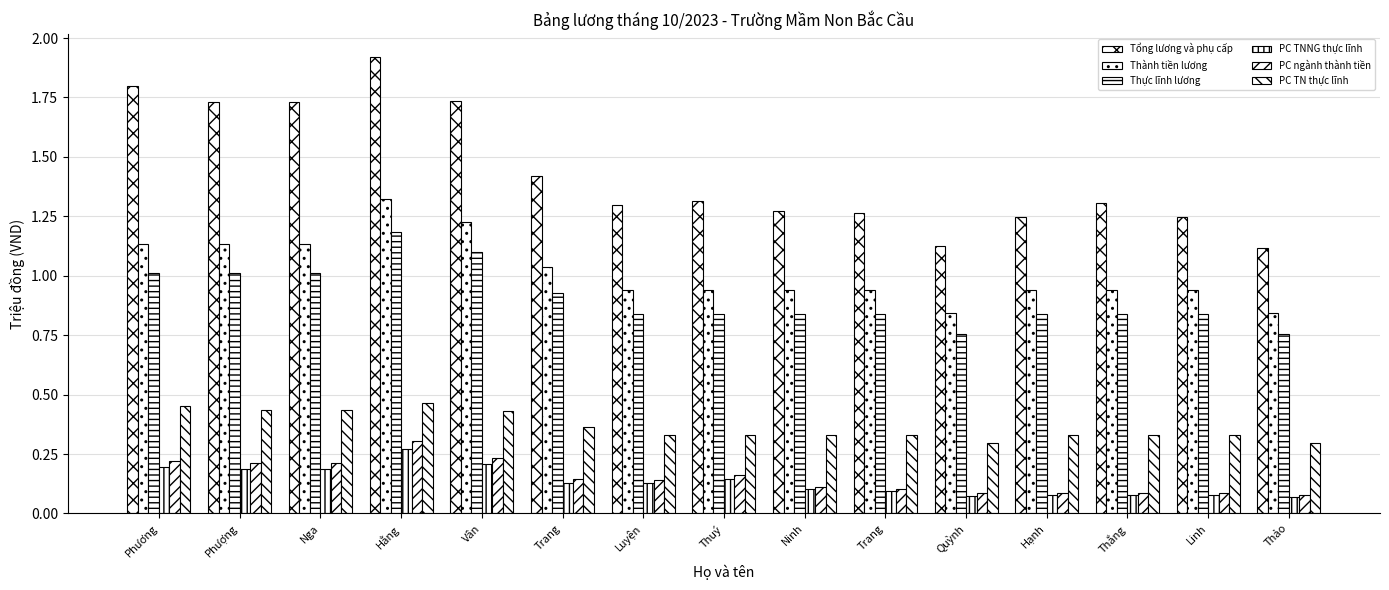

How many groups of bars are there?

15